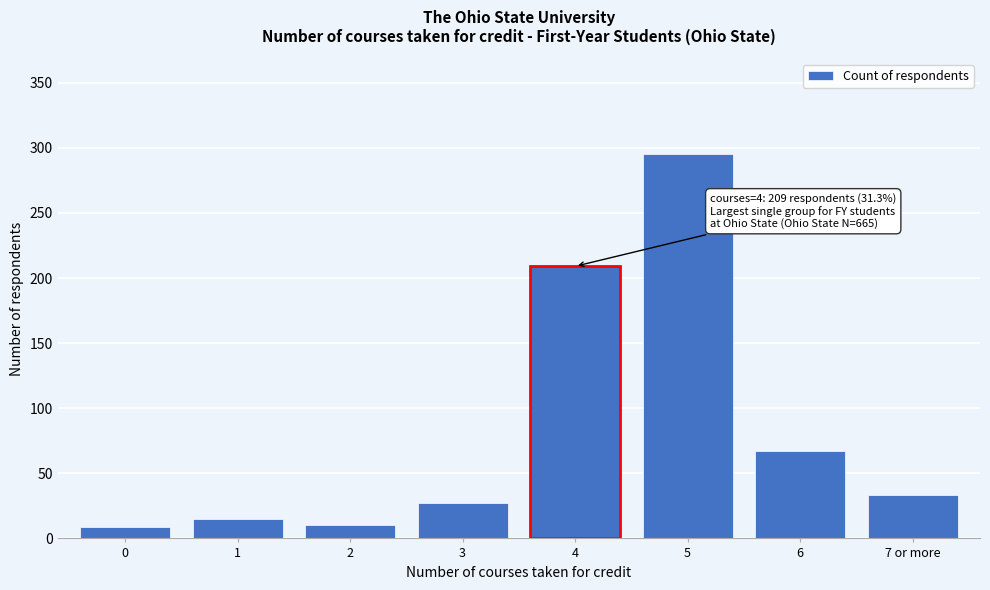

Approximately how many times larger is the value at 1 compared to 2?

1.5